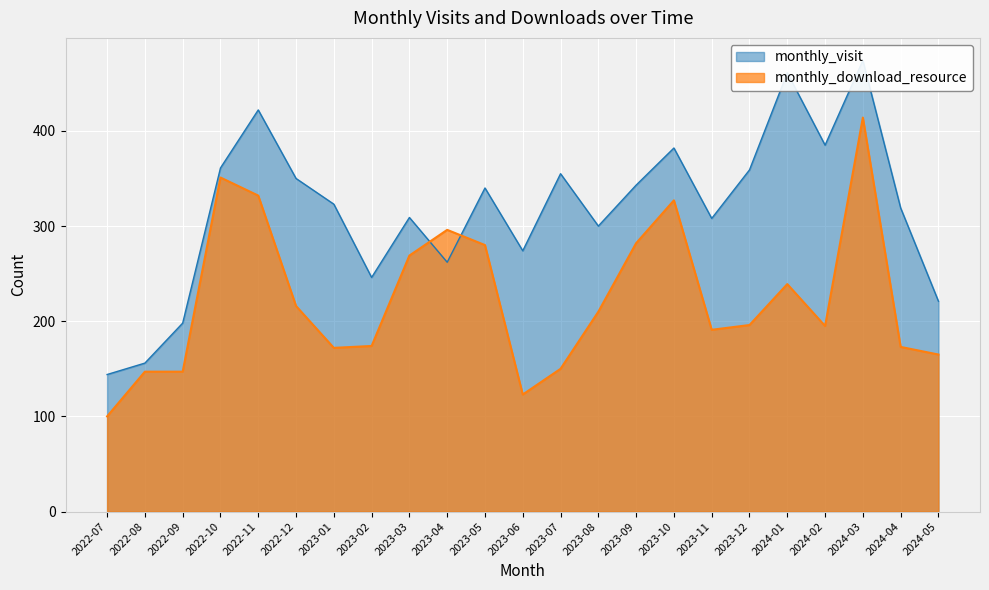

Is the value of monthly_download_resource at 2022-07 greater than the value of monthly_visit at 2023-03?

No